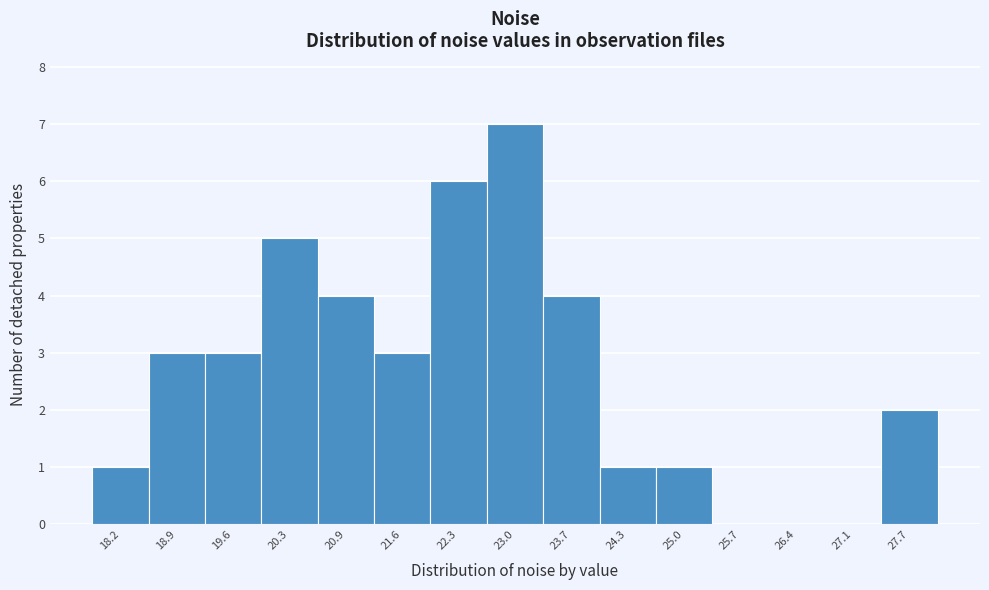

Reading left to right, what are all the values shown in this chart?

18.2=1	18.9=3	19.6=3	20.3=5	20.9=4	21.6=3	22.3=6	23.0=7	23.7=4	24.3=1	25.0=1	25.7=0	26.4=0	27.1=0	27.7=2